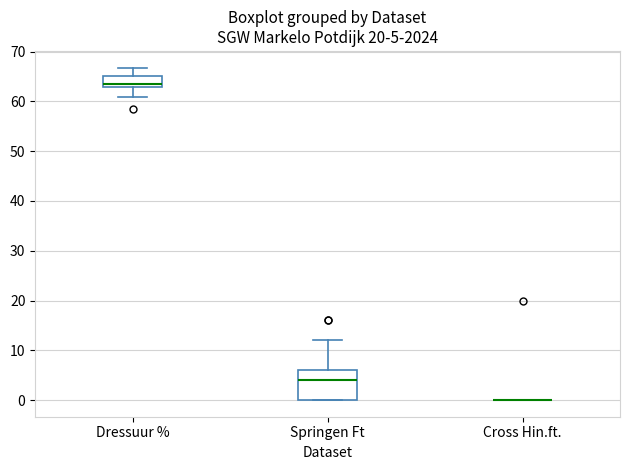

Comparing the boxes themselves (not the whiskers), which one is the tallest?

Springen Ft